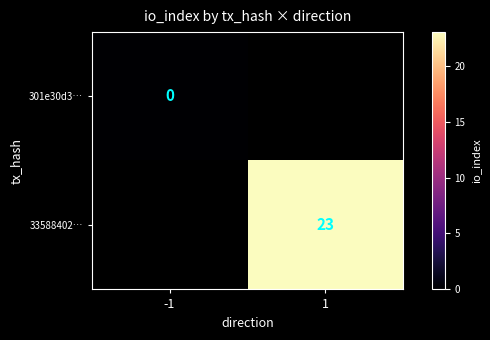

Is it true that 33588402… equals 23 at 1?

True